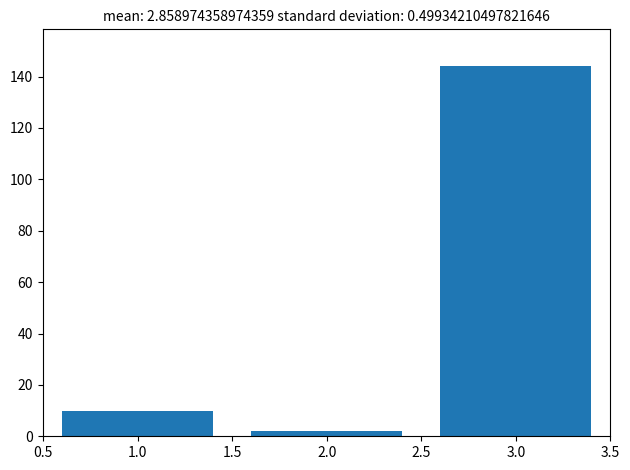

Reading left to right, transcribe all the data shown in this chart.

10	2	144